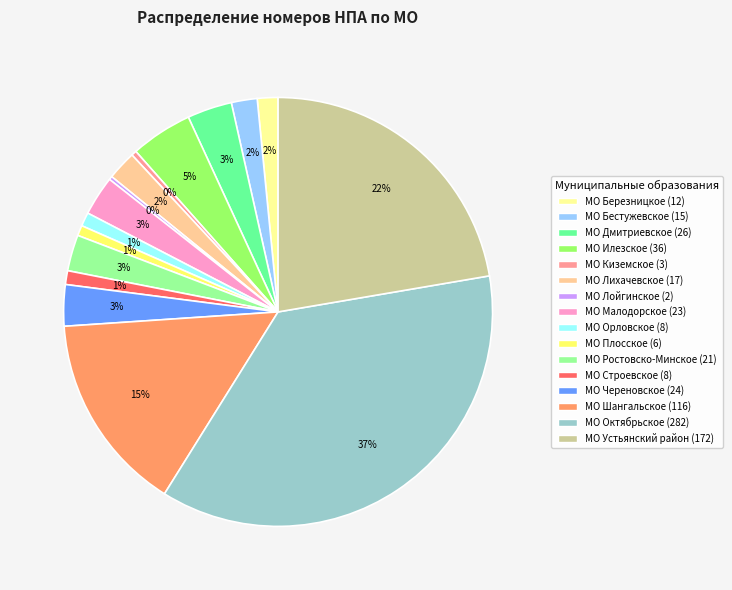

Combined, do МО Киземское and МО Дмитриевское account for over 50%?

No